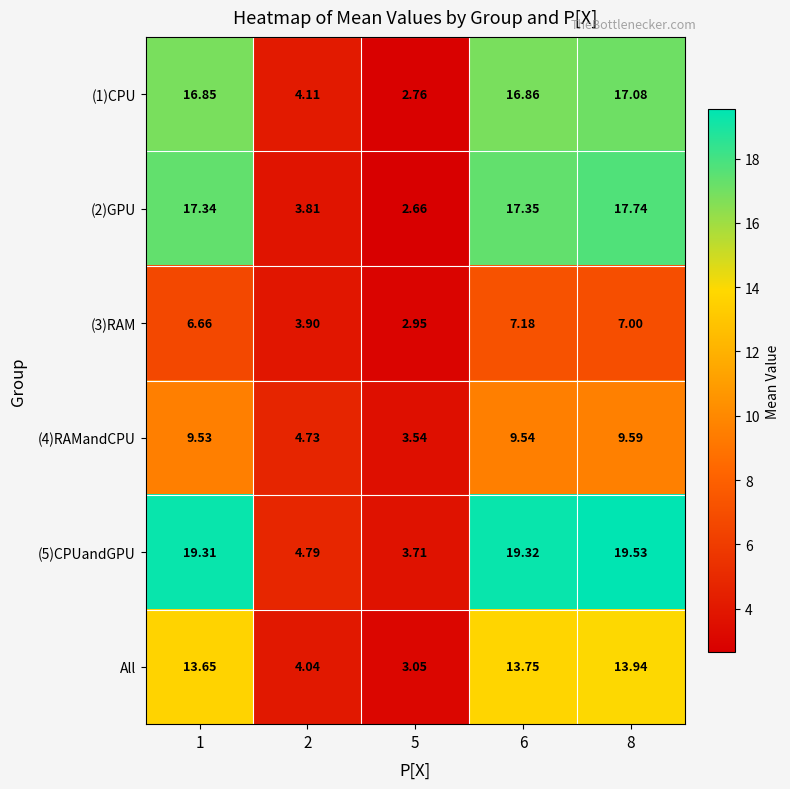

What is the total value across all series at 8?

84.9